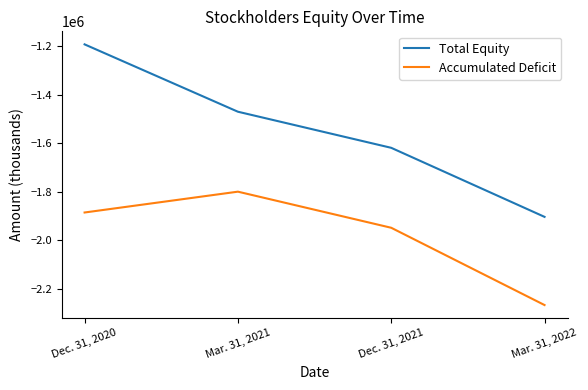

What is the average value of the Total Equity series?

-1546250